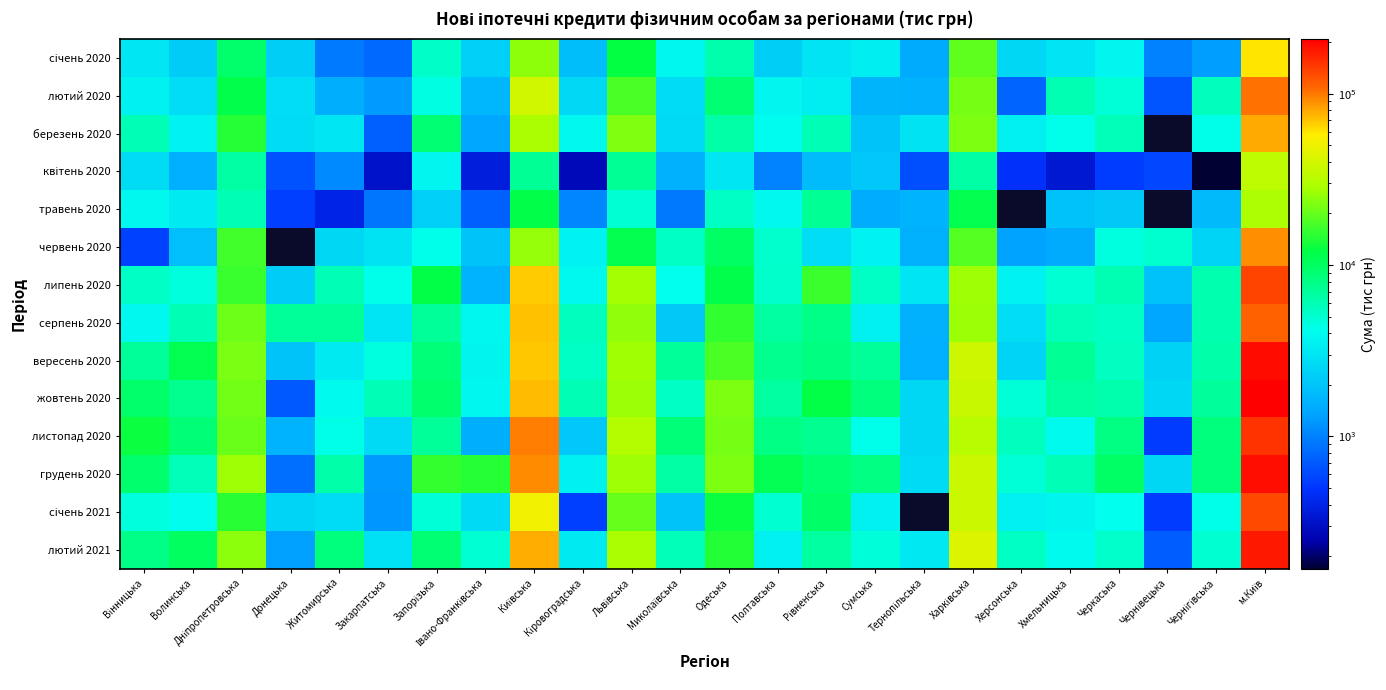

How many categories are shown in the chart?

24